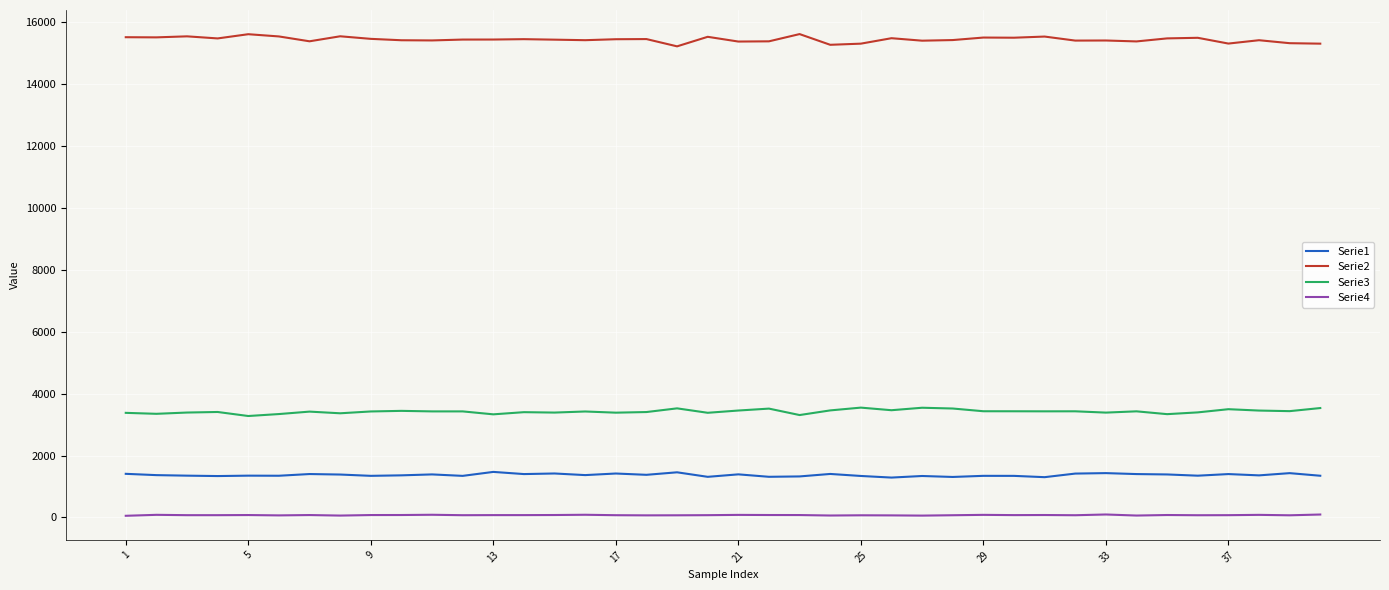

True or false: Serie2 and Serie4 intersect in this chart.

False